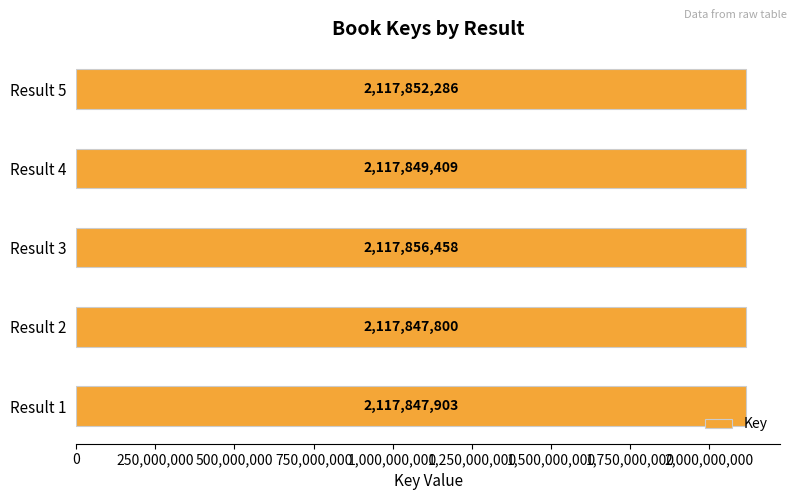

Rank the categories by value from highest to lowest.

Result 3, Result 5, Result 4, Result 1, Result 2